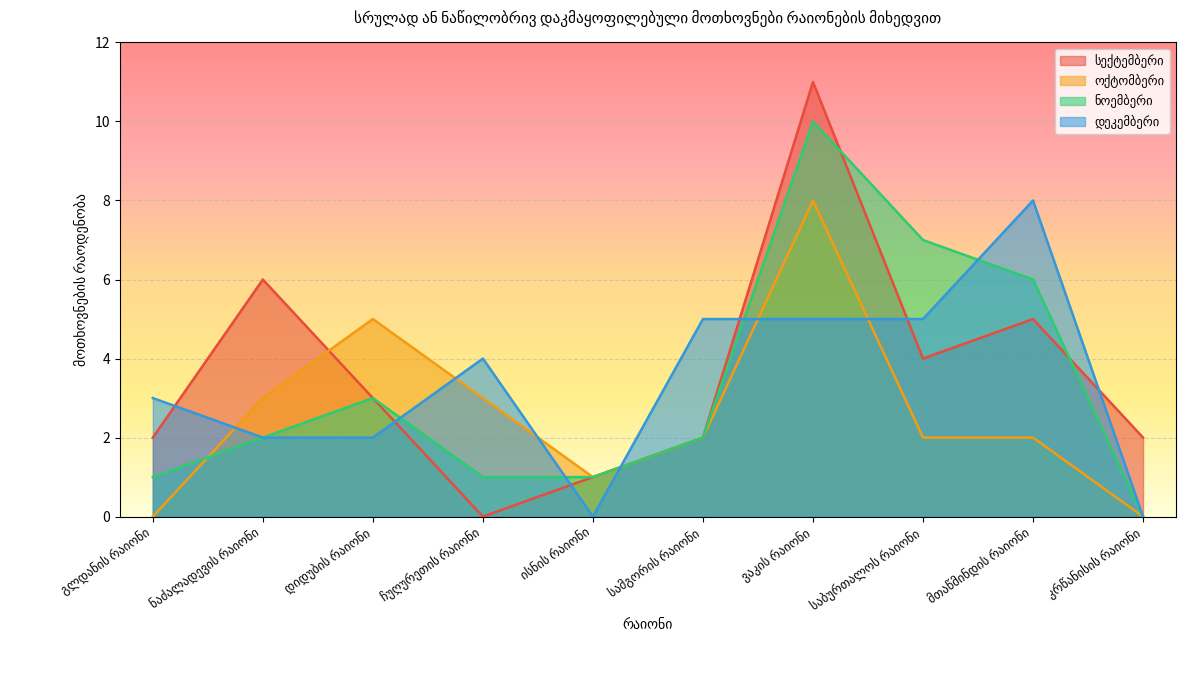

The ნოემბერი series shows 2 at ნაძალადევის რაიონი. True or false?

True